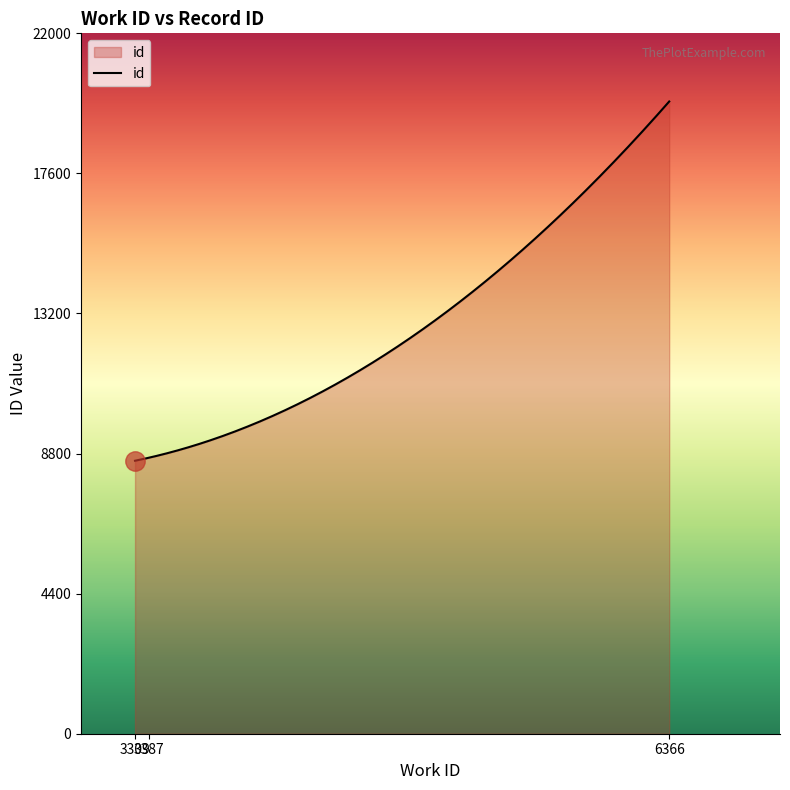

What is the smallest value displayed?

8575.0